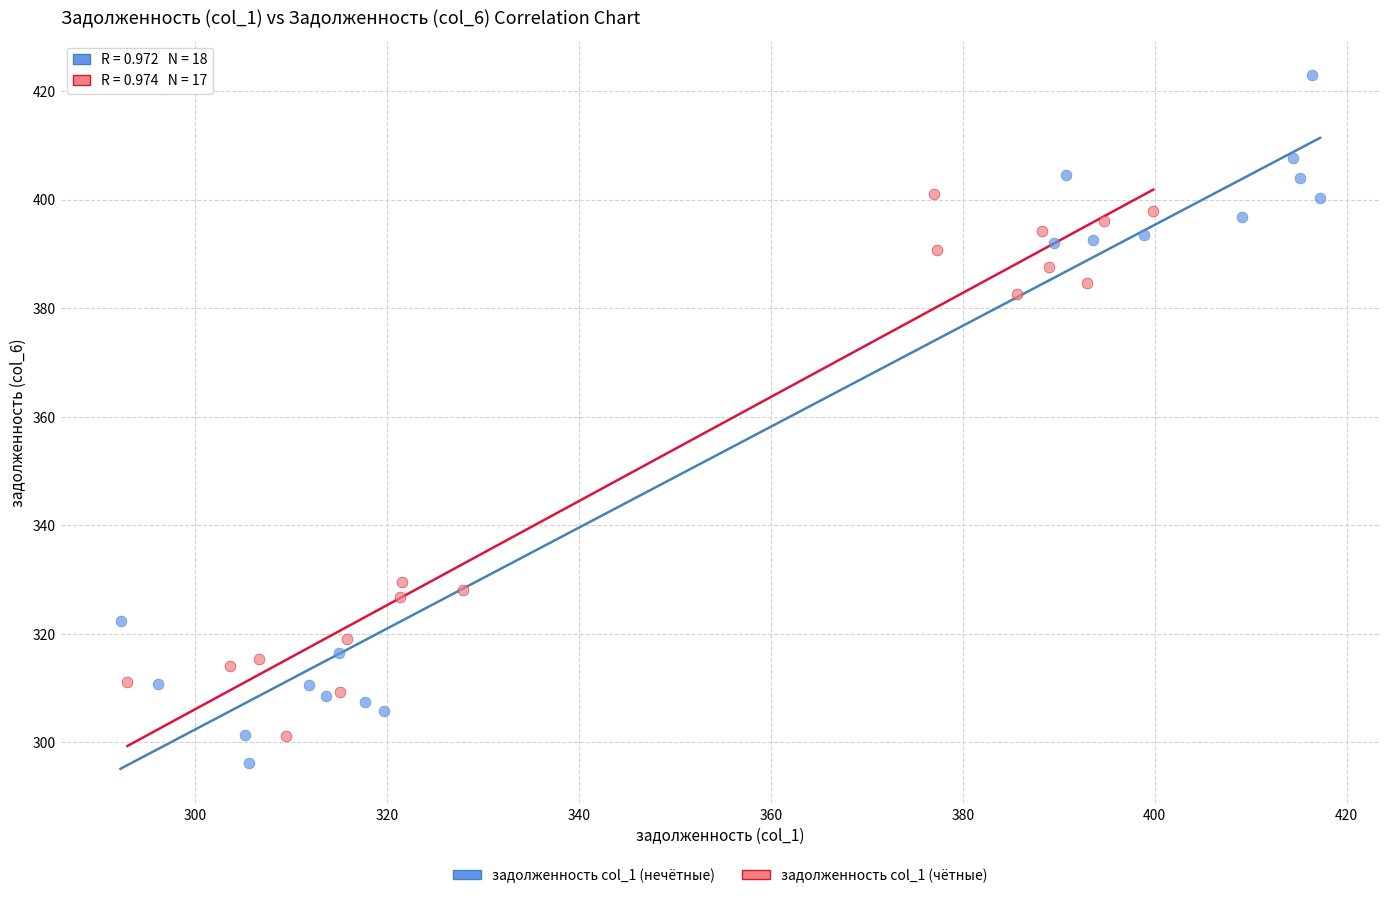

Which series has the widest spread of Y values?

задолженность col_1 (нечётные)